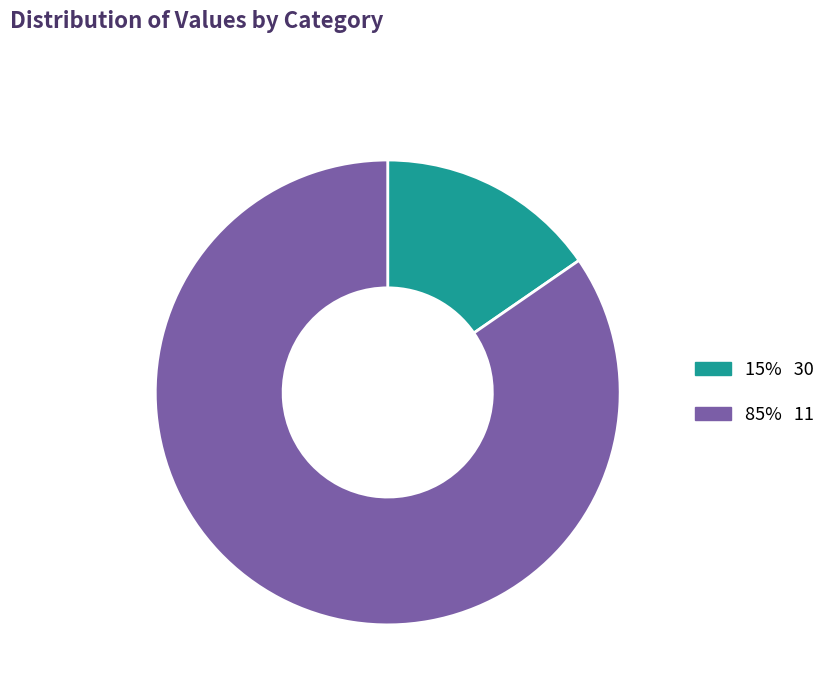

Is there a majority slice in this chart?

Yes